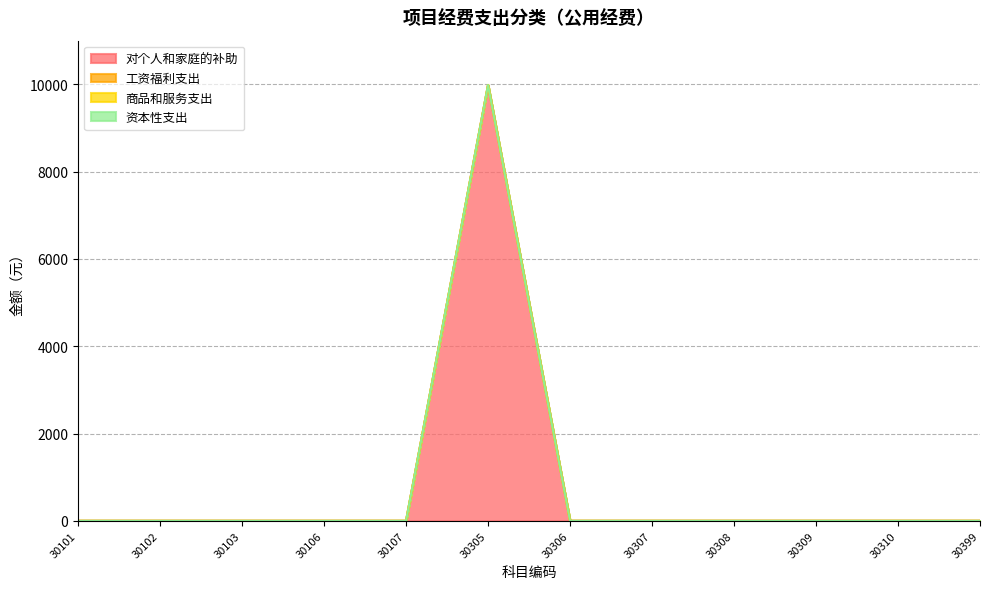

How many lines are shown in the chart?

4